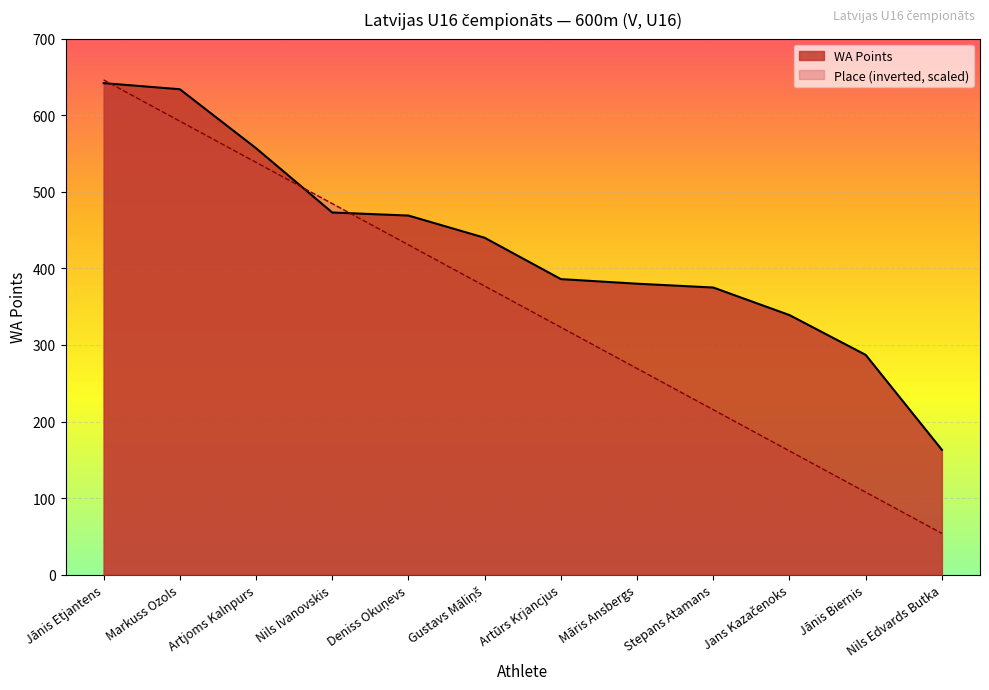

The WA Points series shows 557.0 at Artjoms Kalnpurs. True or false?

True